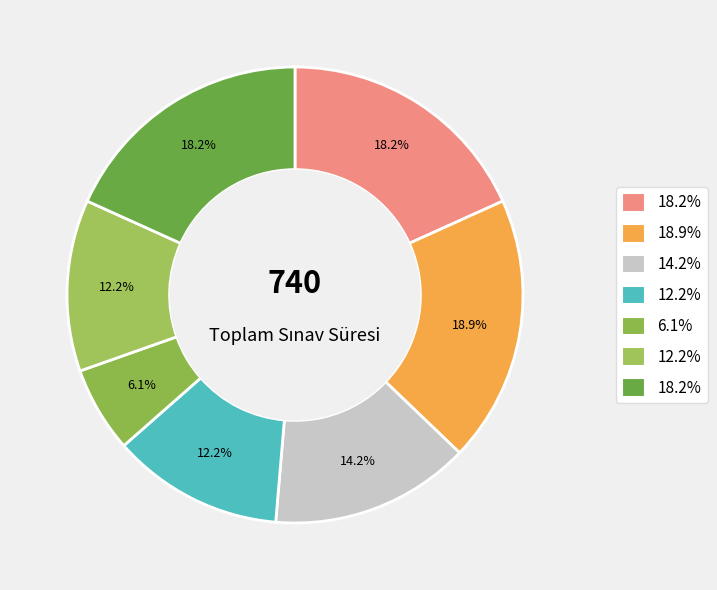

To the nearest percent, what is the difference between the largest and smallest slice percentages?

13%